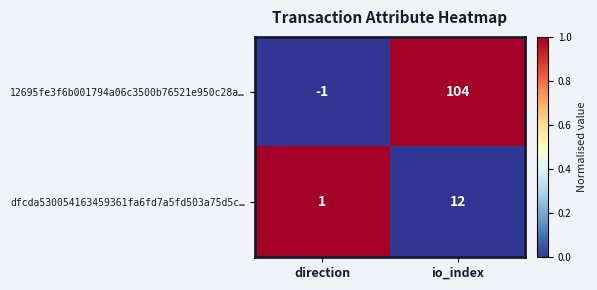

Which category has the lowest value across all series?

direction